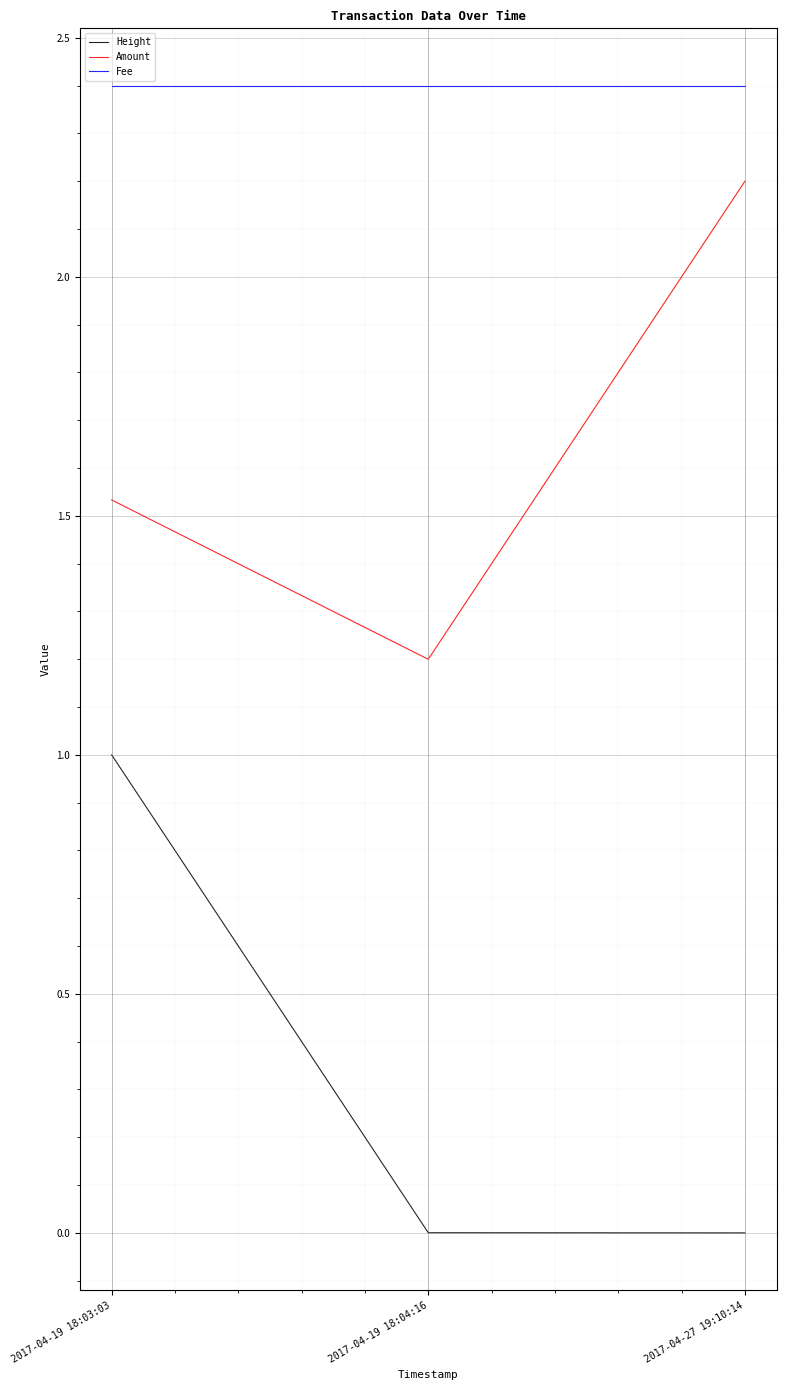

Is it true that Amount equals 1.2 at 2017-04-19 18:04:16?

True